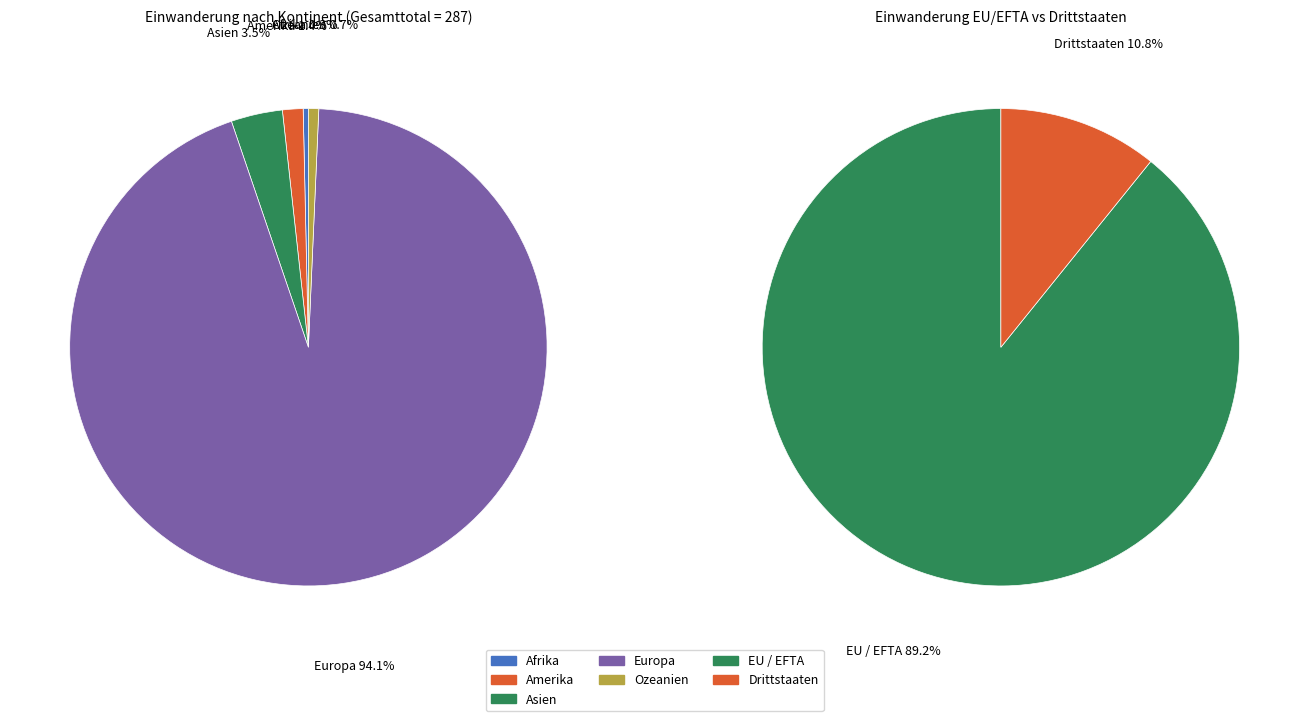

Does Amerika represent more than half of the total?

No